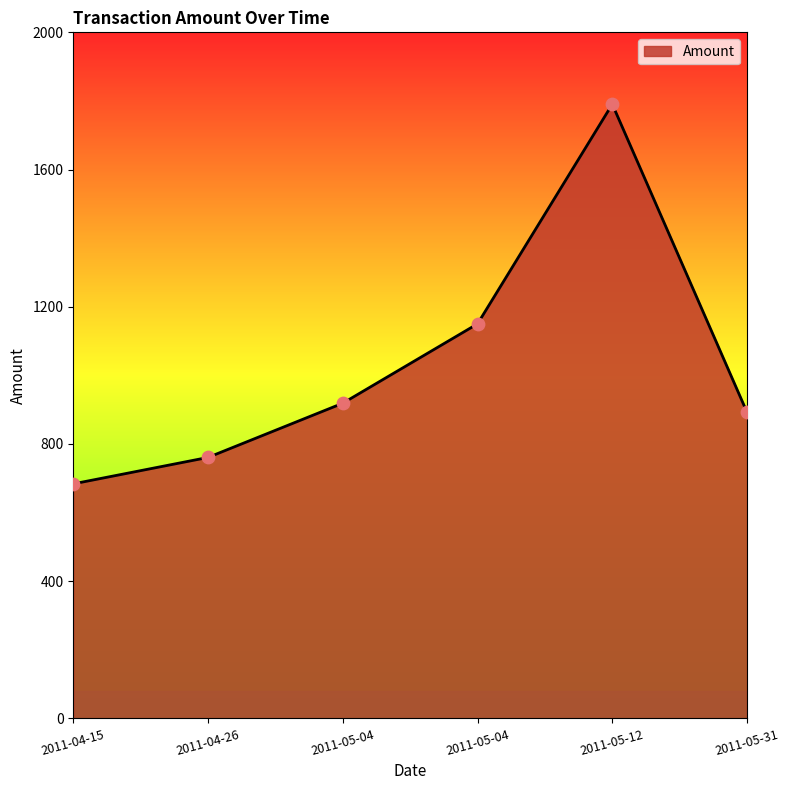

How many categories are shown in the chart?

6